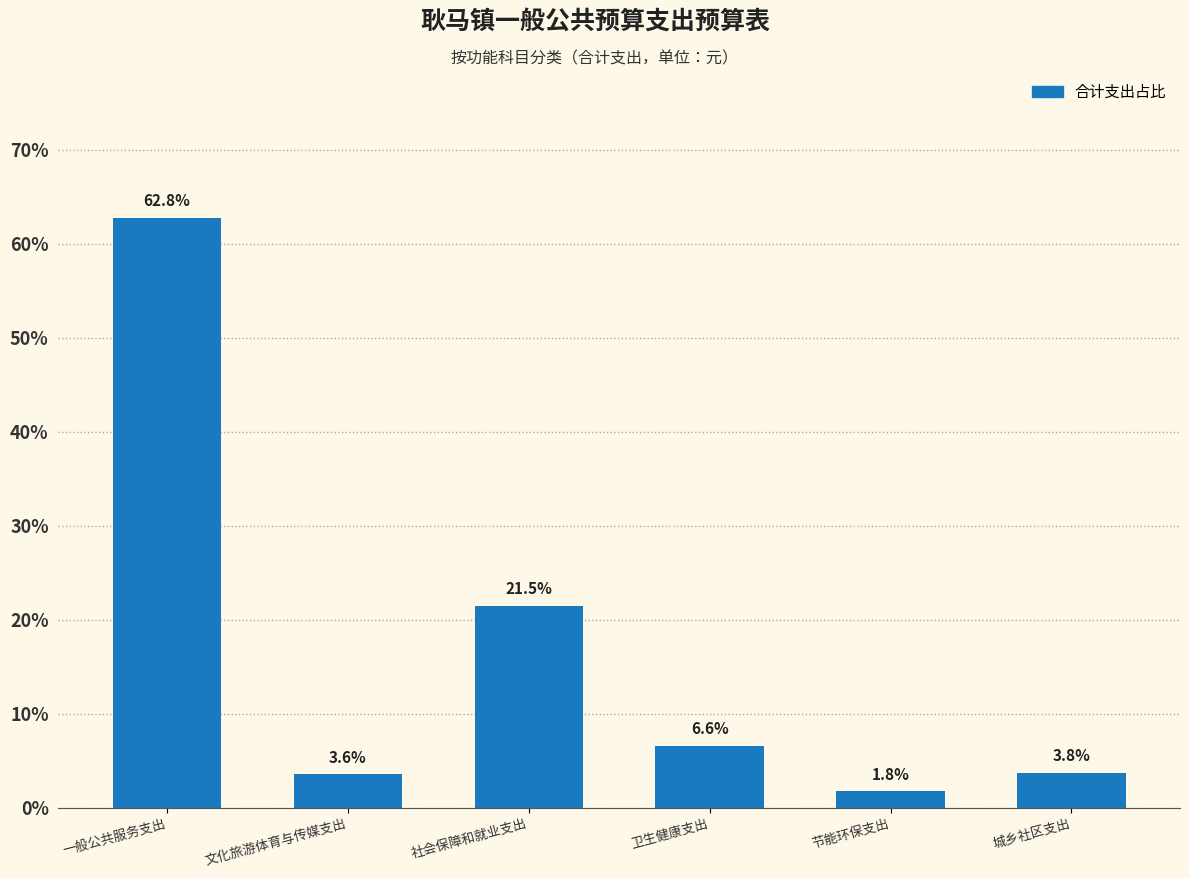

Reading left to right, what are all the values shown in this chart?

62.8	3.6	21.5	6.6	1.8	3.8